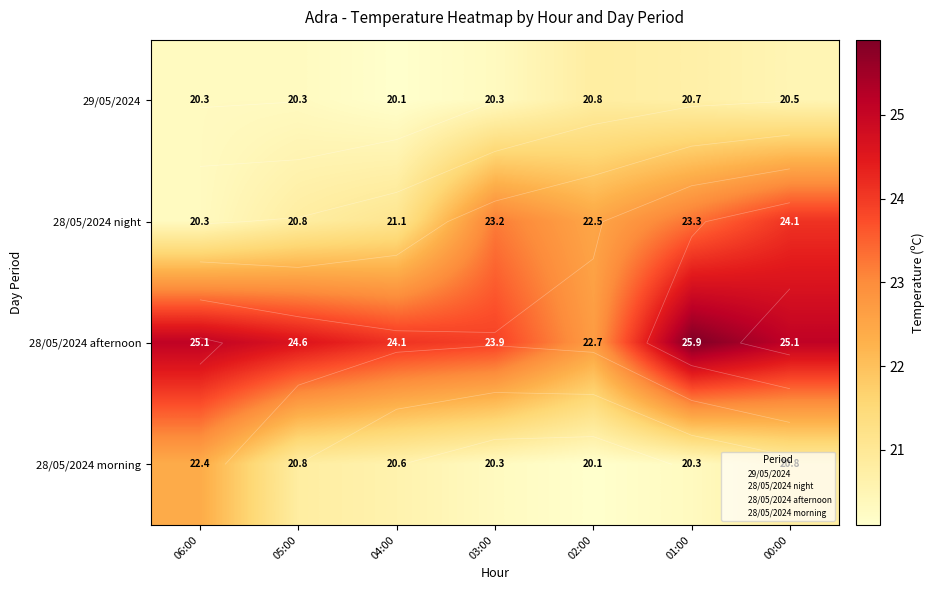

What is the sum of all 28/05/2024 night values?

155.3